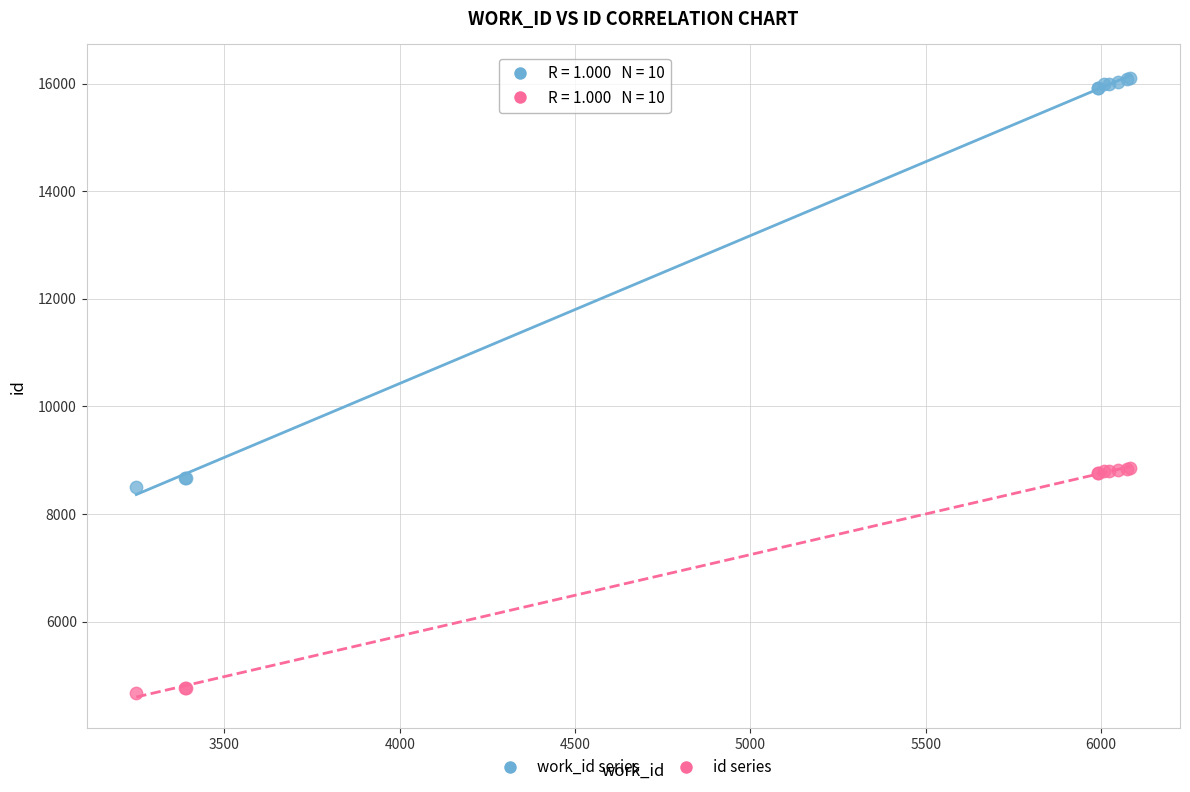

In the id series series, what Y value is closest to 6766?

8758.8